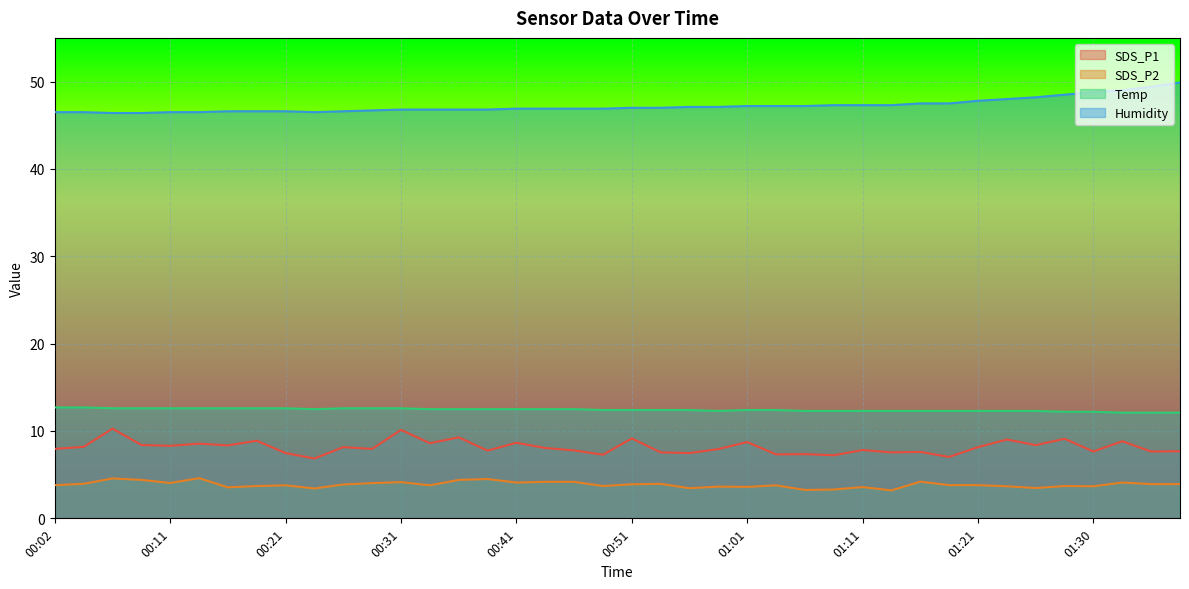

How many lines are shown in the chart?

4